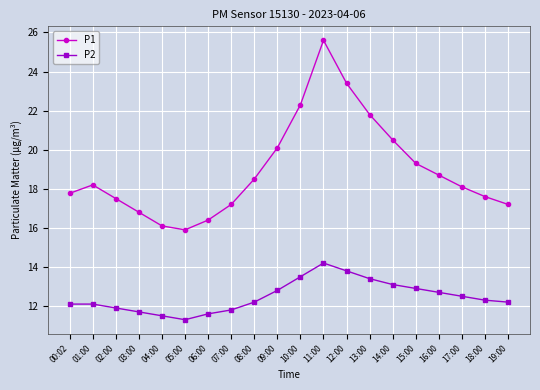

At which category is the sum across all series the highest?

11:00